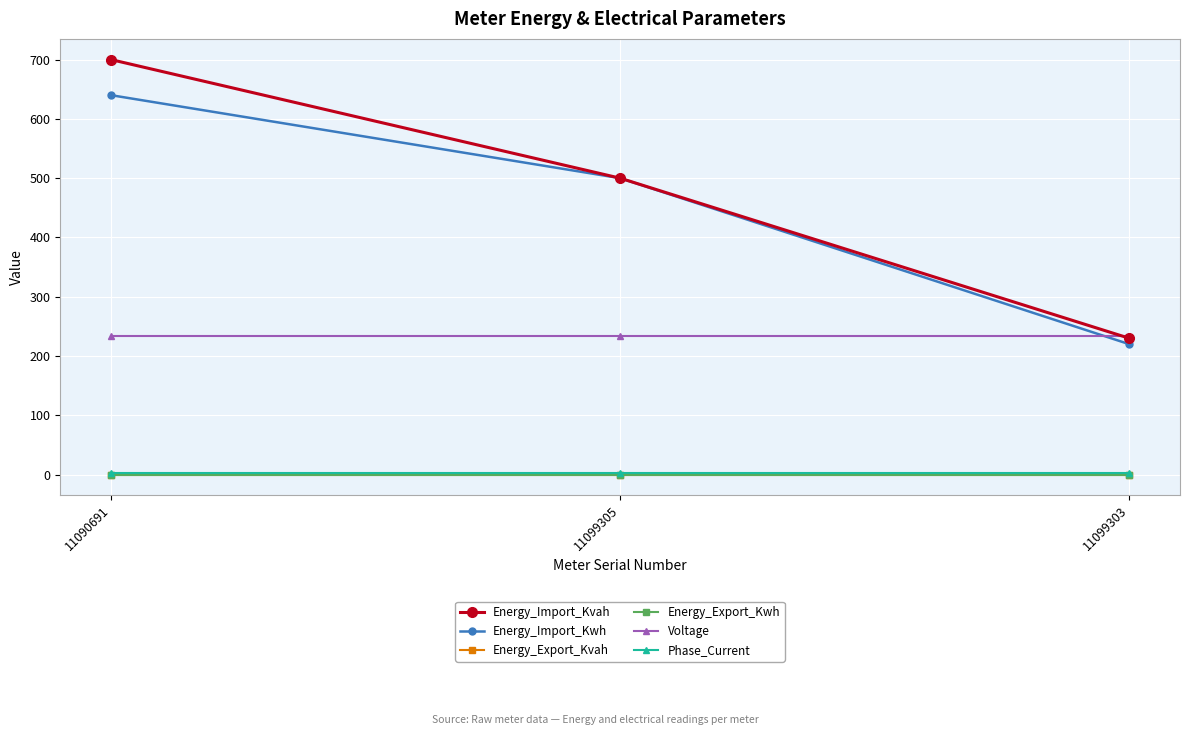

Rank the categories by Energy_Import_Kvah value from highest to lowest.

11090691, 11099305, 11099303